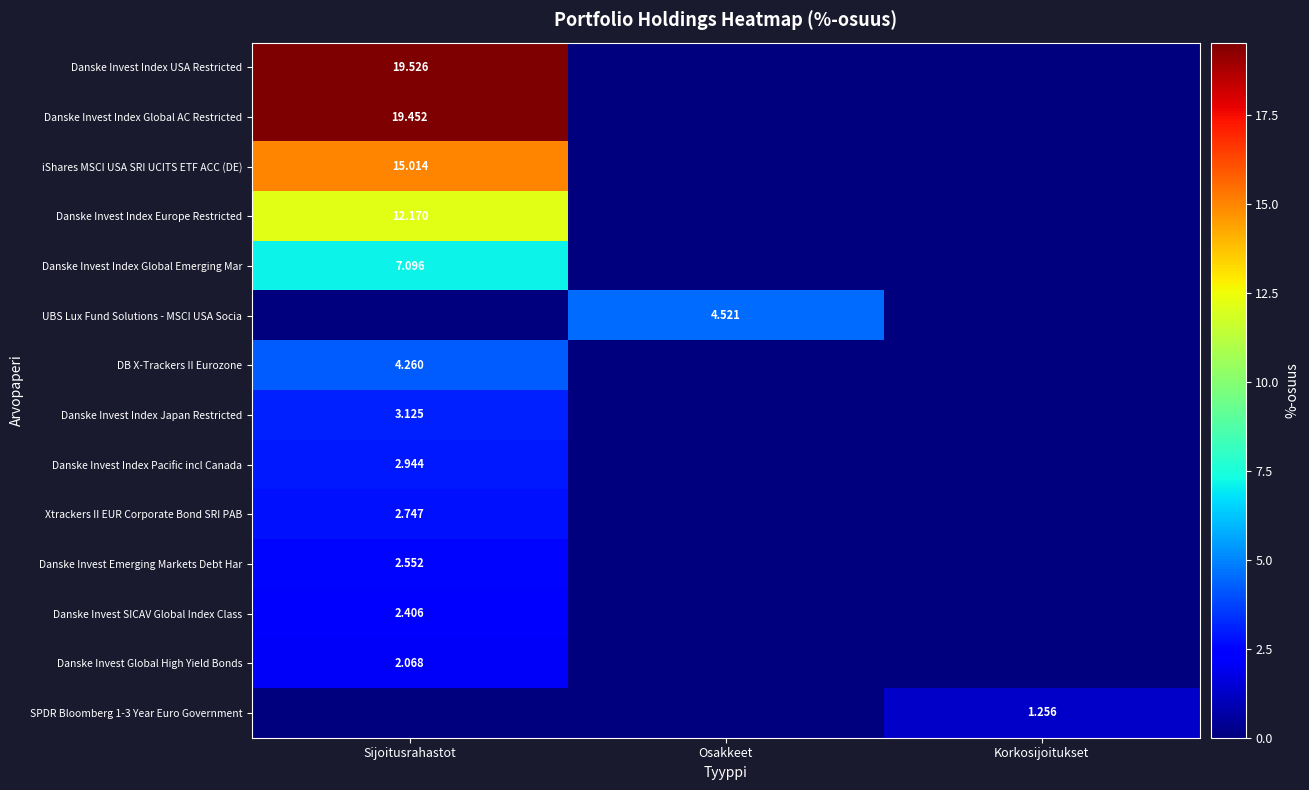

Is the value of Danske Invest Emerging Markets Debt Har at Sijoitusrahastot greater than the value of UBS Lux Fund Solutions - MSCI USA Socia at Osakkeet?

No